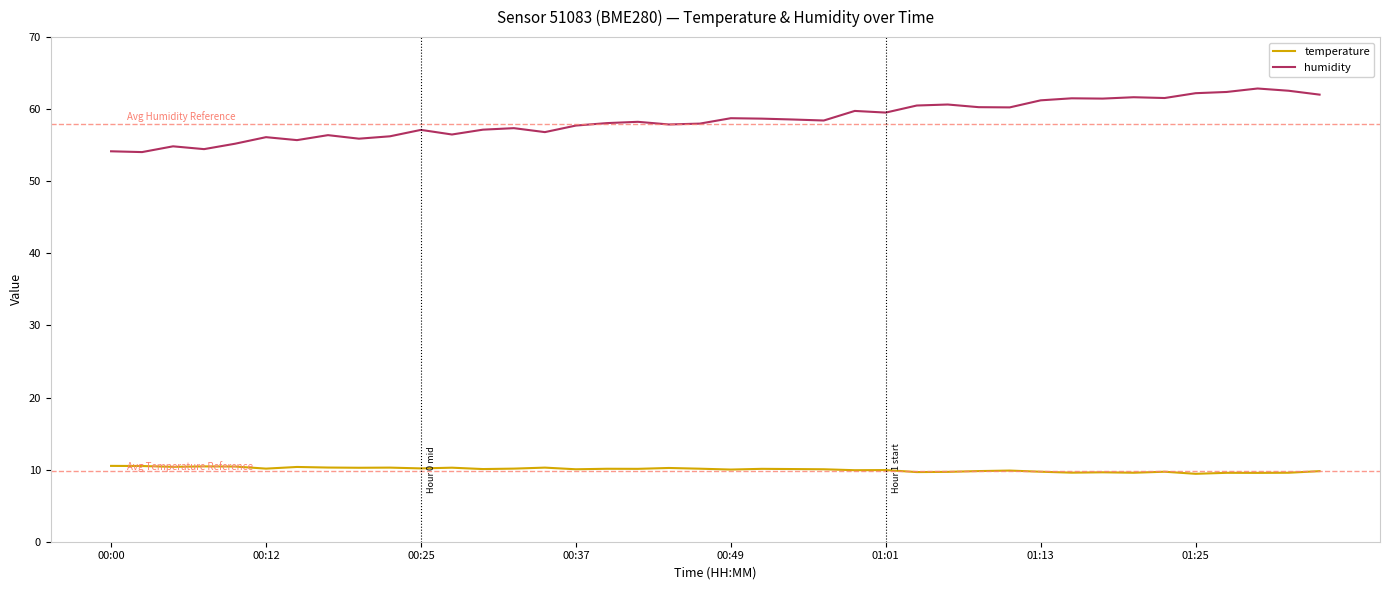

How many lines are shown in the chart?

2